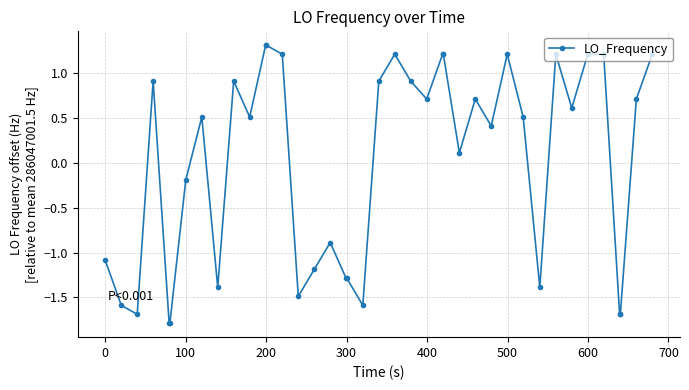

What is the value of the 26th point from the left?

1.2